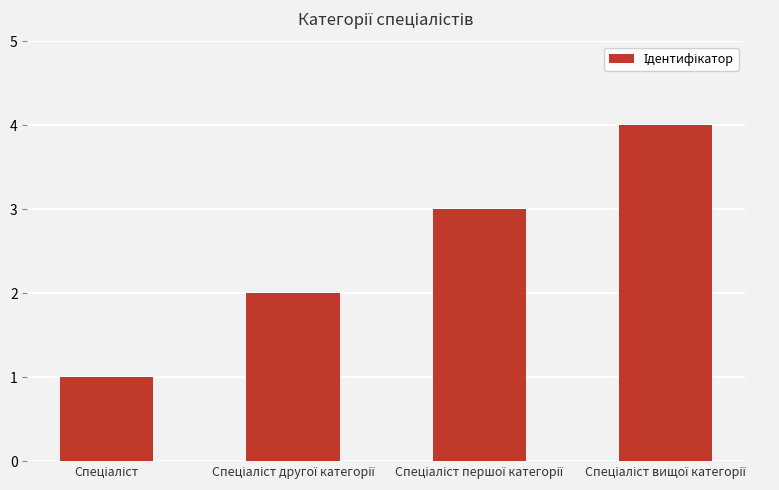

Reading right to left, what are all the values shown in this chart?

4	3	2	1